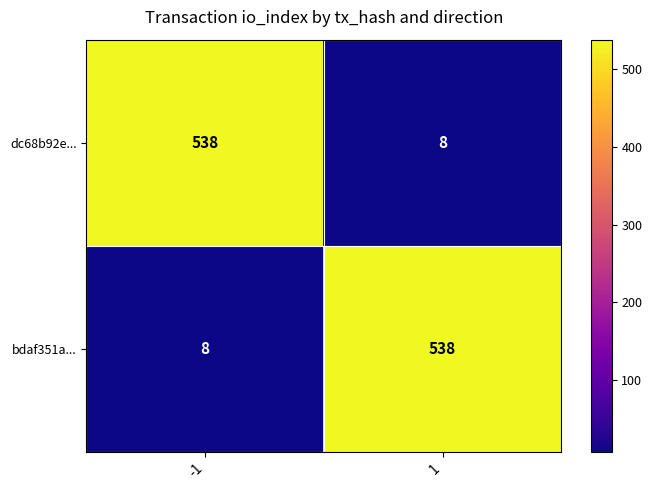

At how many categories does at least one series exceed 133?

2